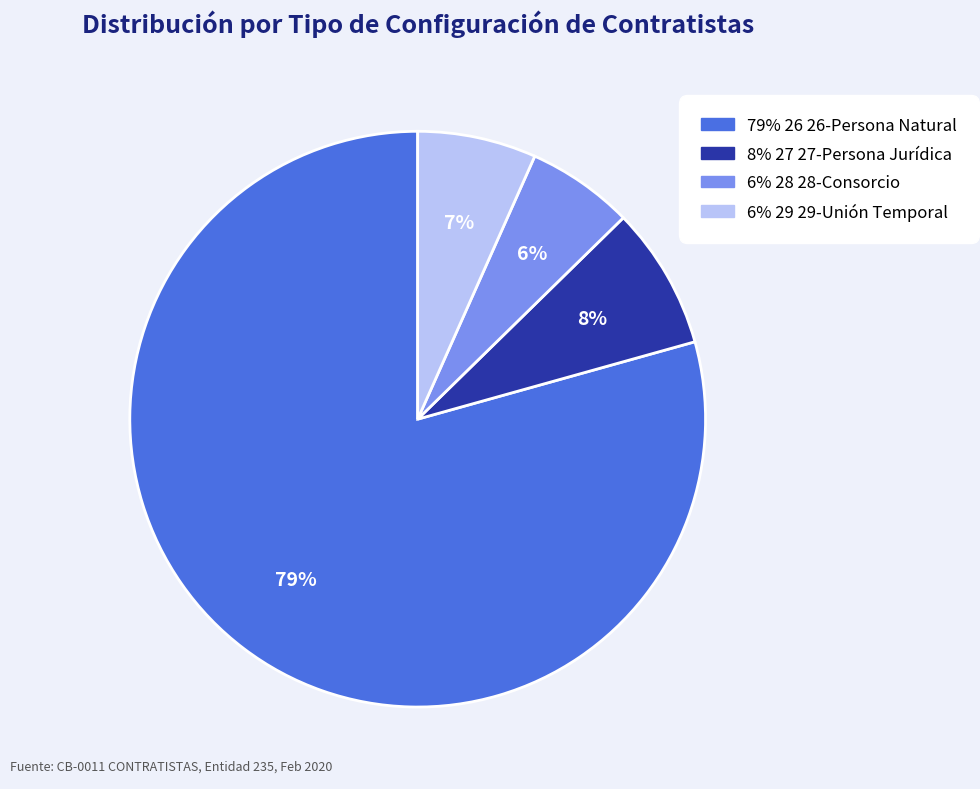

Which has a higher value, 8% 27 27-Persona Jurídica or 6% 29 29-Unión Temporal?

8% 27 27-Persona Jurídica